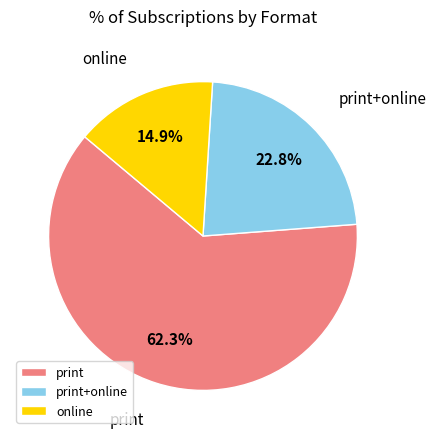

The print slice represents 62% of the pie. True or false?

True